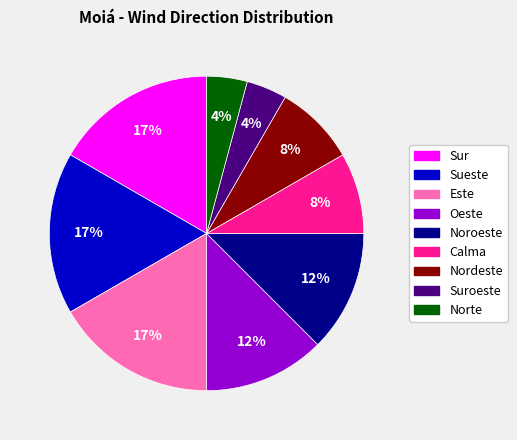

Is there any slice that represents more than half of the pie?

No